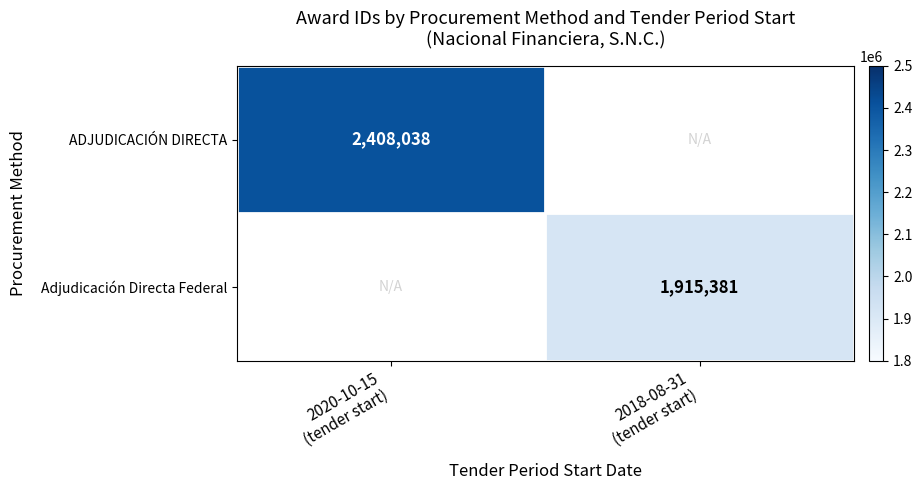

Which label corresponds to the largest value in the chart?

2020-10-15
(tender start)